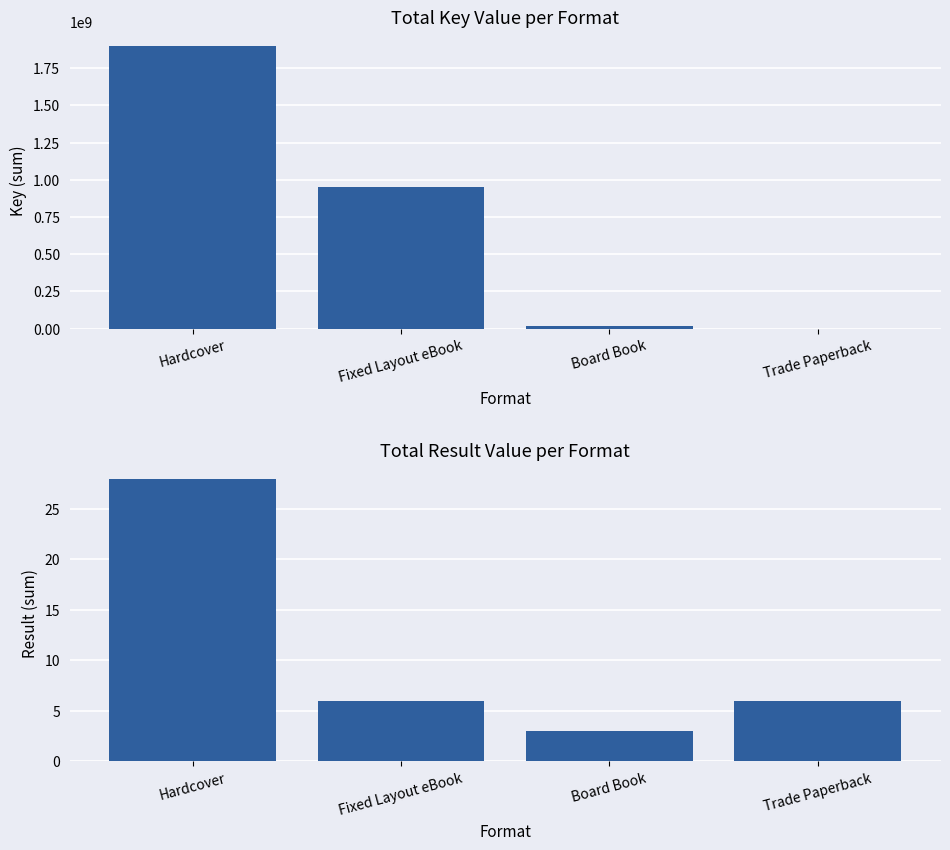

The value of Key (sum) at Fixed Layout eBook is 505368434. True or false?

False